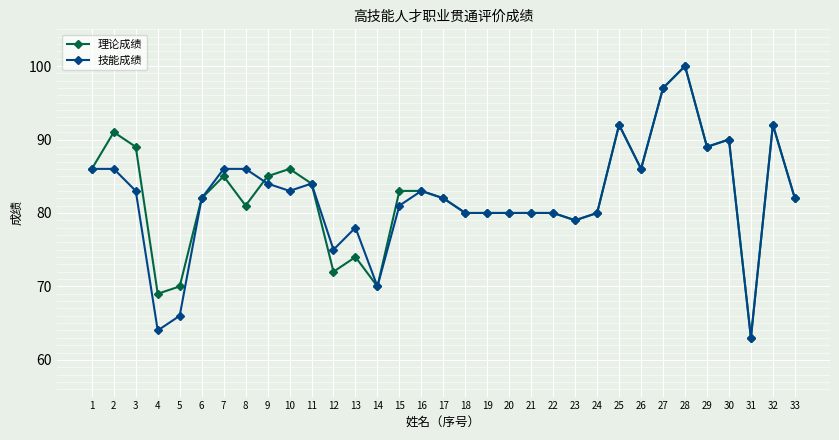

At 5, list the series in order from largest to smallest.

理论成绩, 技能成绩